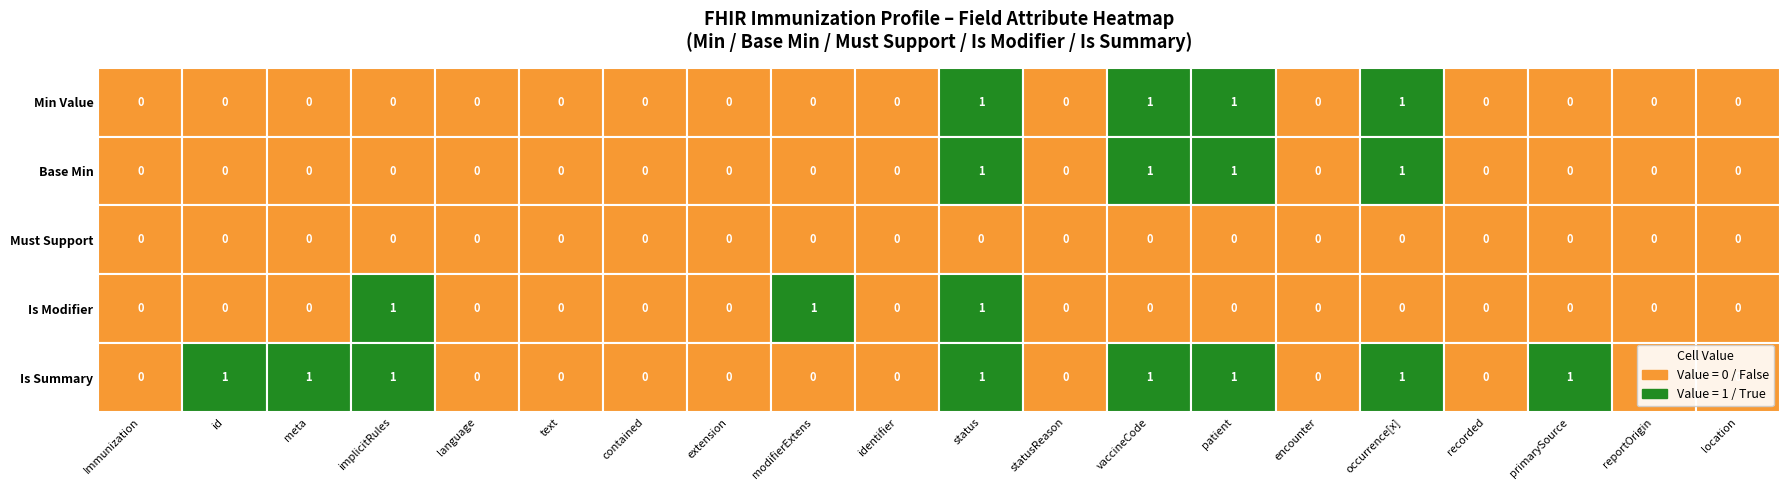

The value of modifierExtension at 3 is 0. True or false?

True